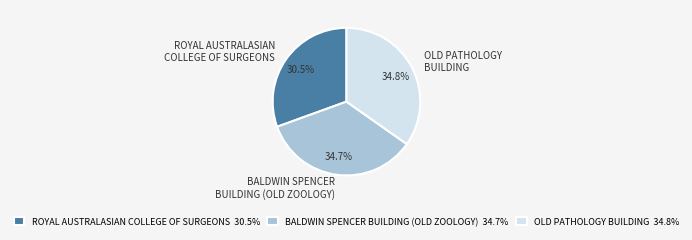

What percentage is NOT represented by BALDWIN SPENCER BUILDING (OLD ZOOLOGY)?

65.3%